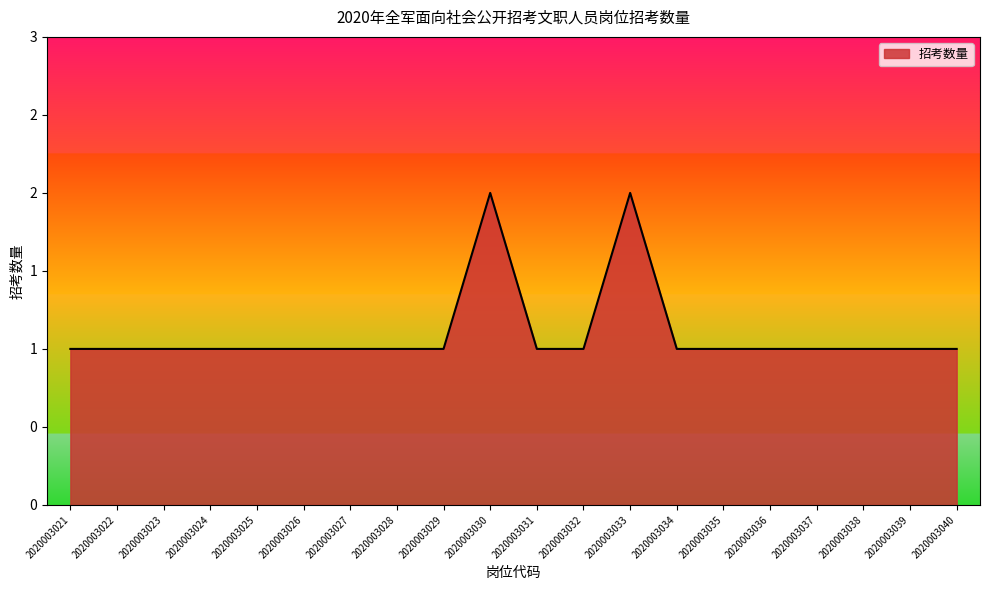

Reading left to right, transcribe all the data shown in this chart.

1	1	1	1	1	1	1	1	1	2	1	1	2	1	1	1	1	1	1	1